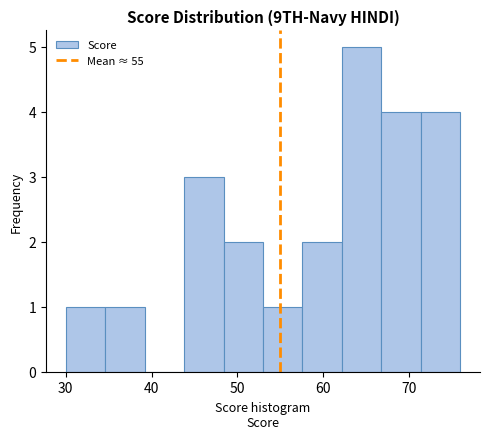

Which range on the x-axis has the tallest bar?

62.2 to 66.8